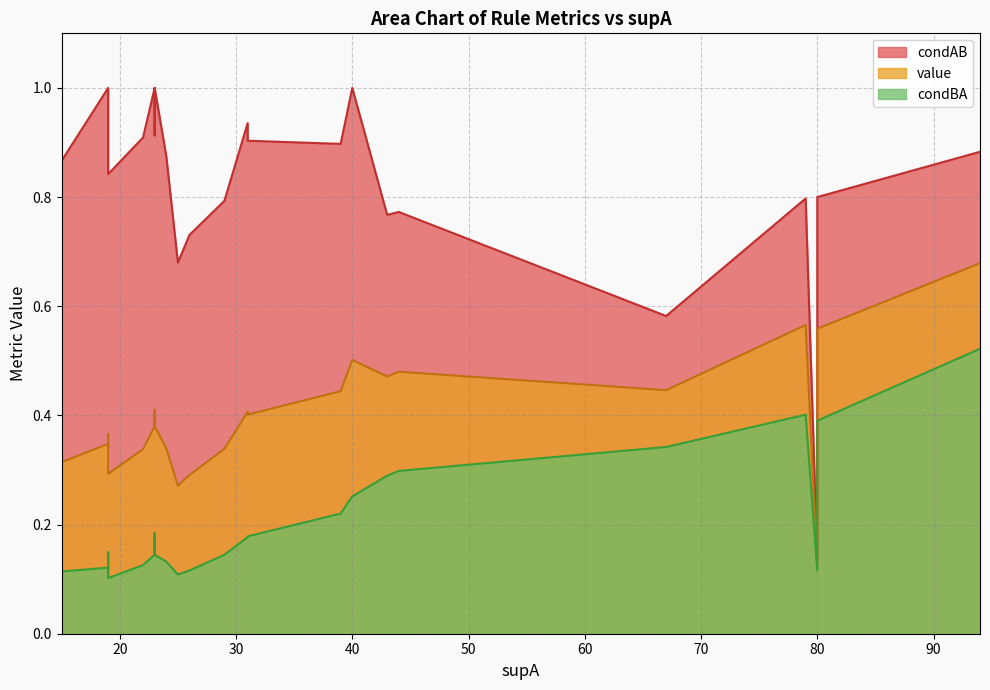

What is the value of the condAB point at the 22nd from the left?

0.8